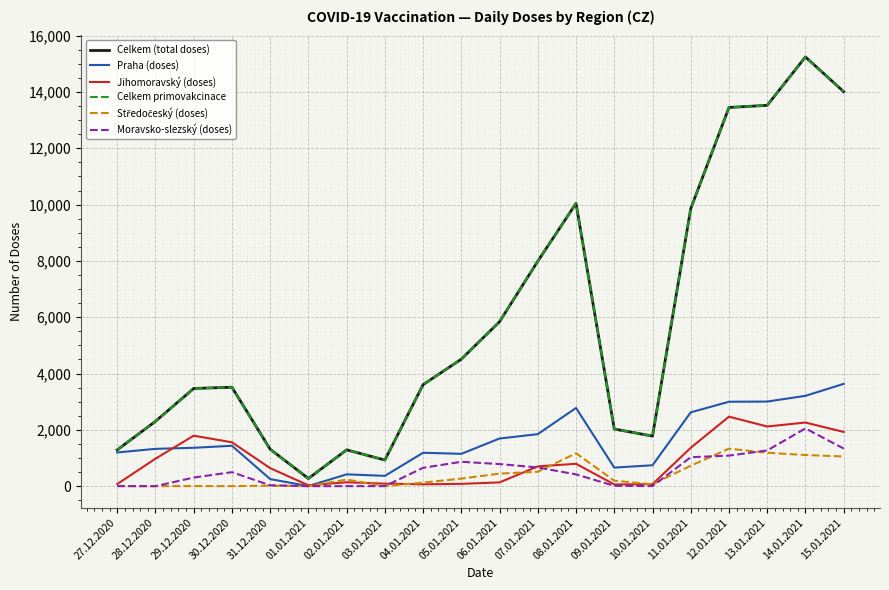

Read the Jihomoravský (doses) value at 03.01.2021.

89